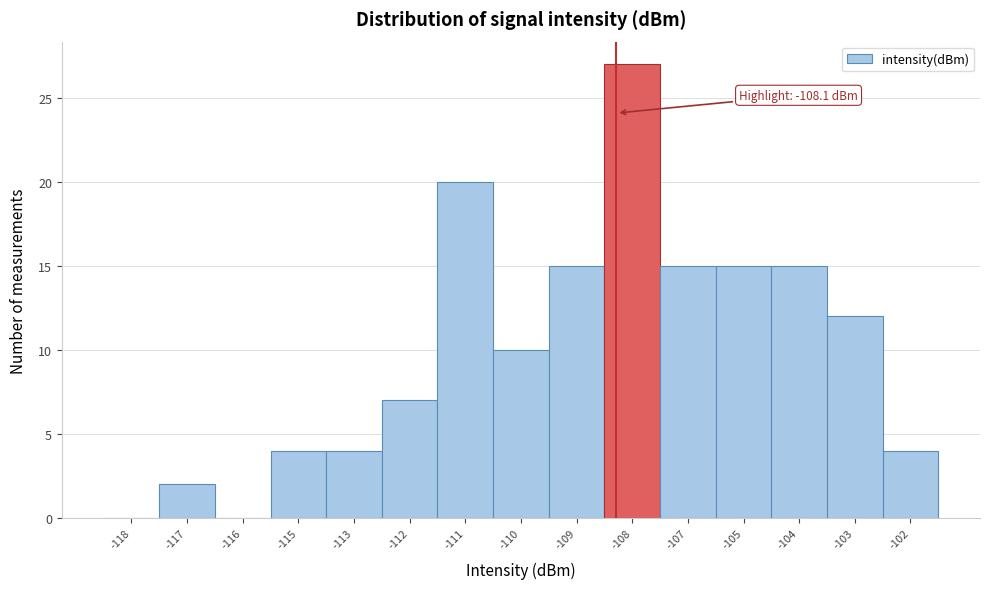

Reading left to right, list all the values displayed in this chart.

-118=0	-117=2	-116=0	-115=4	-113=4	-112=7	-111=20	-110=10	-109=15	-108=27	-107=15	-105=15	-104=15	-103=12	-102=4